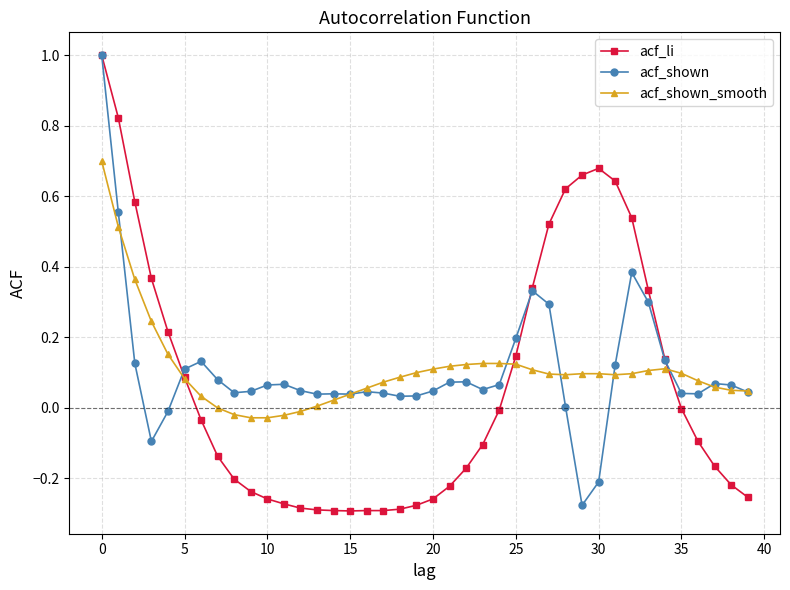

At how many categories does at least one series exceed 0?

40